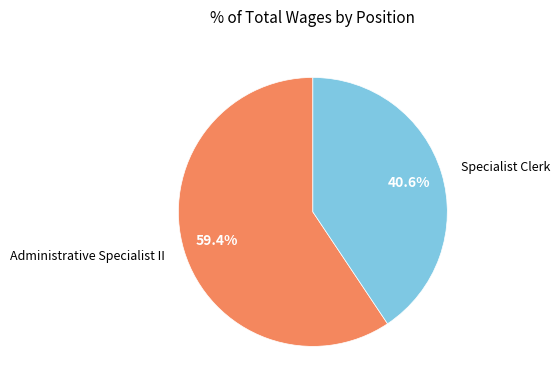

Count the number of slices in the pie.

2